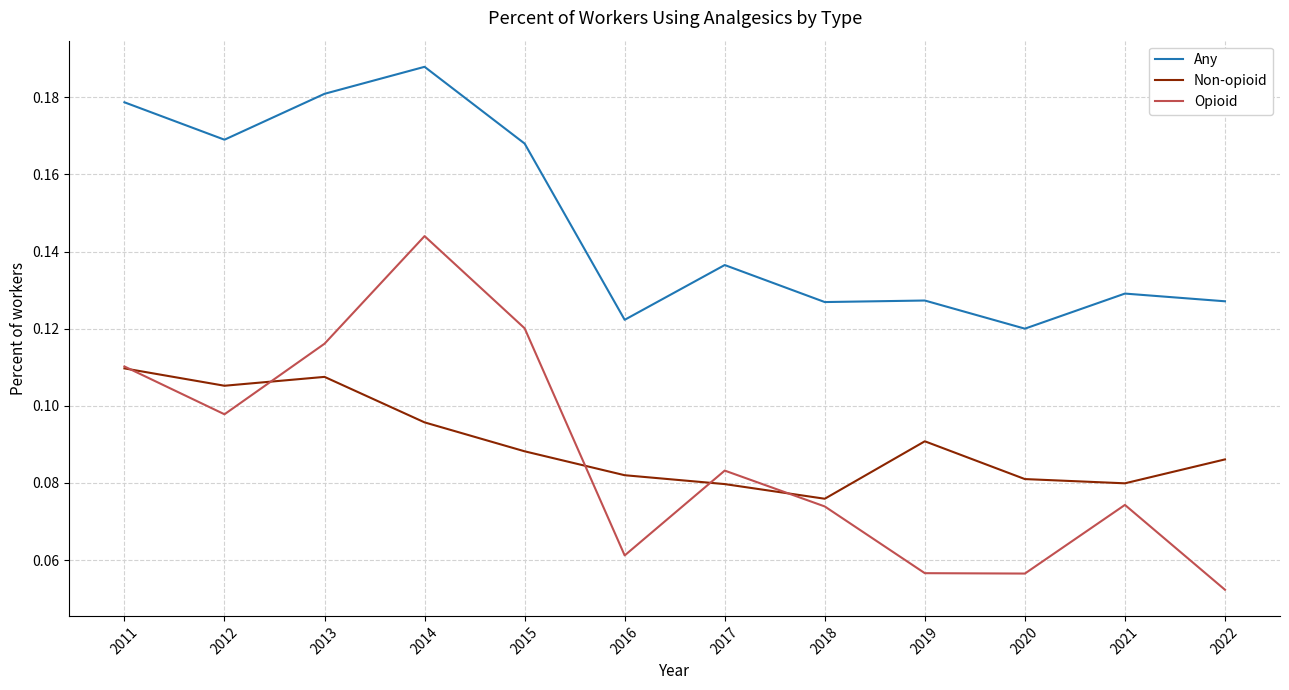

What are all the series names shown in the legend?

Any, Non-opioid, Opioid